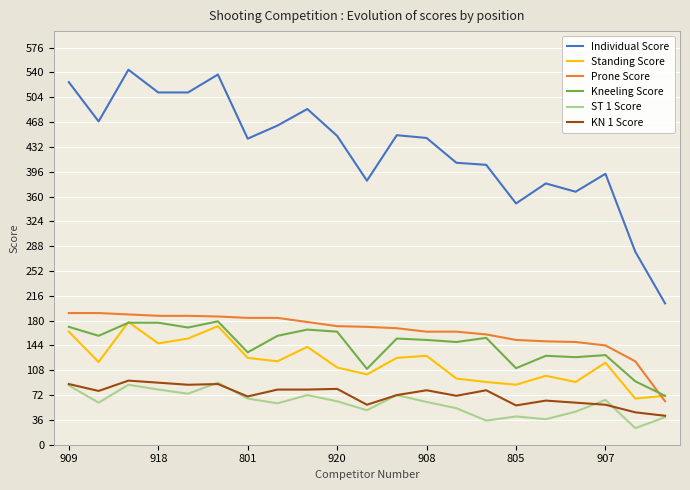

What is the maximum value shown in the chart?

544